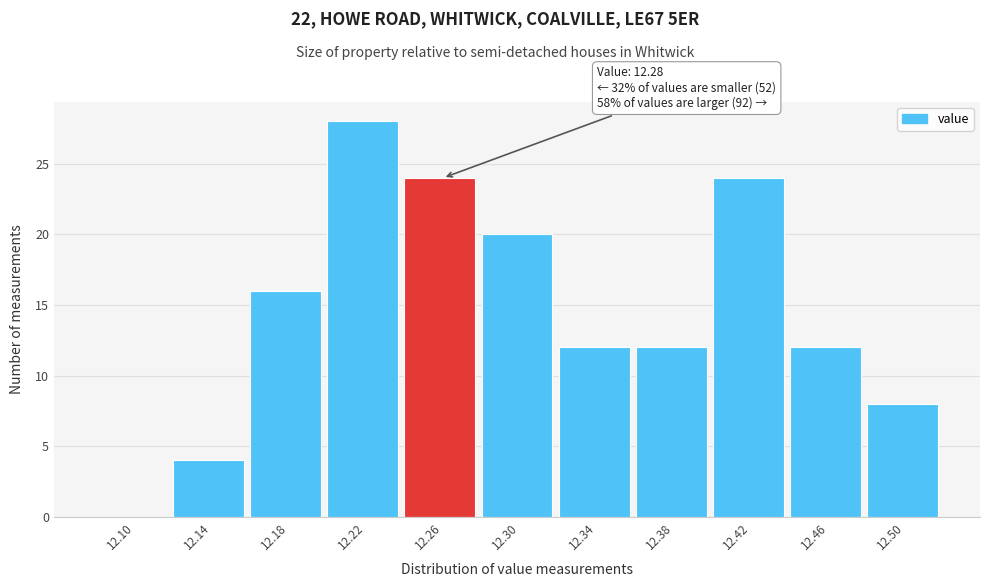

Reading left to right, extract all data points from this chart.

12.10=0	12.14=4	12.18=16	12.22=28	12.26=24	12.30=20	12.34=12	12.38=12	12.42=24	12.46=12	12.50=8